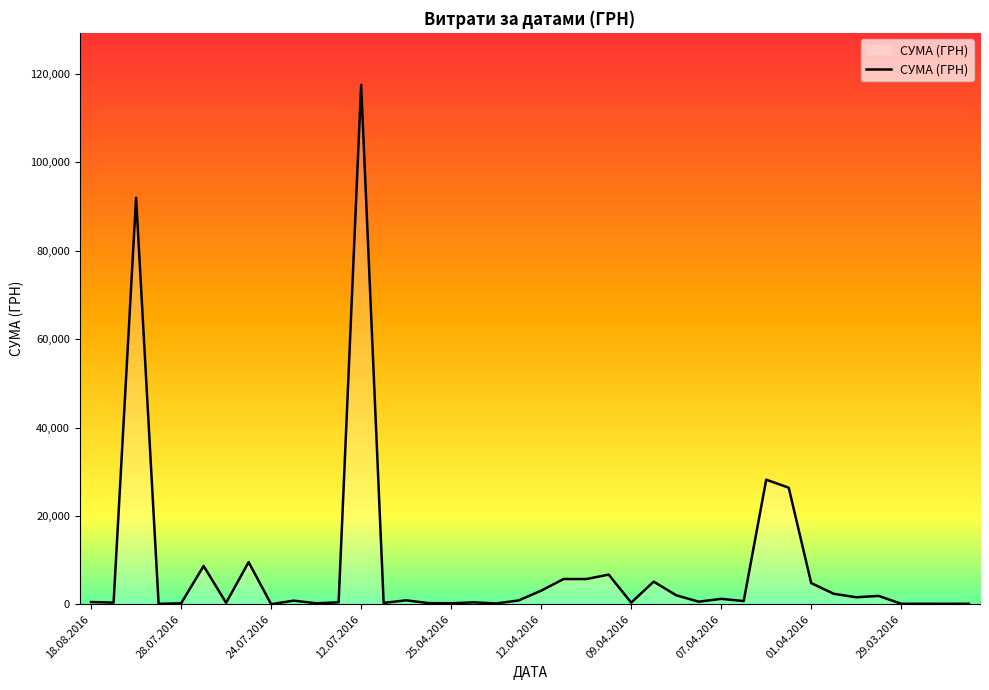

What is the difference between the maximum and minimum values?

117557.6